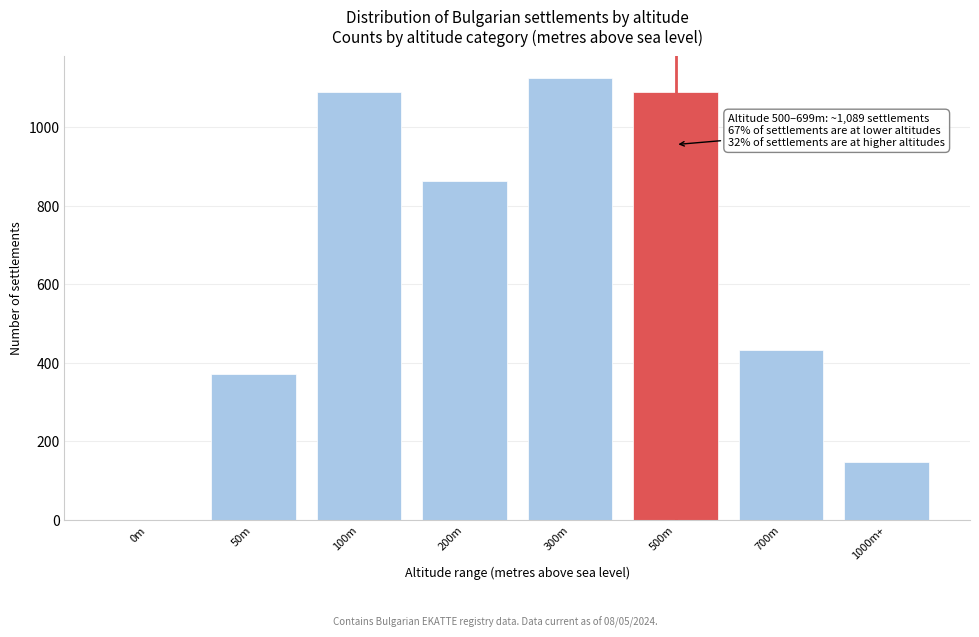

Reading left to right, transcribe all the data shown in this chart.

0m=0	50m=371	100m=1089	200m=863	300m=1124	500m=1089	700m=432	1000m+=148